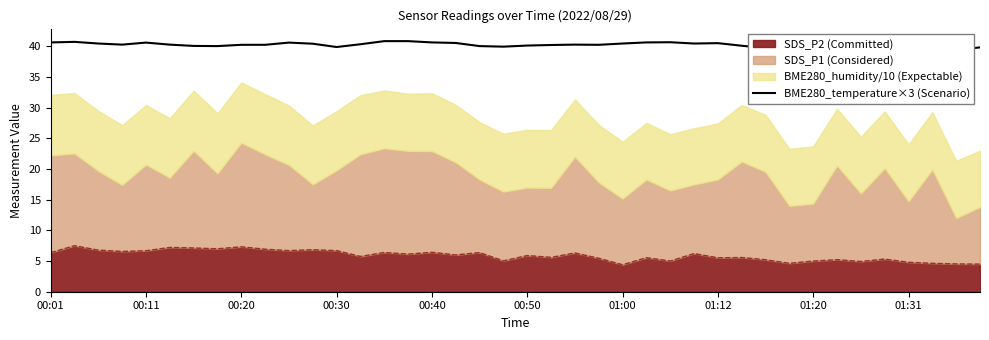

What is the minimum value for SDS_P2 (Committed)?

4.4